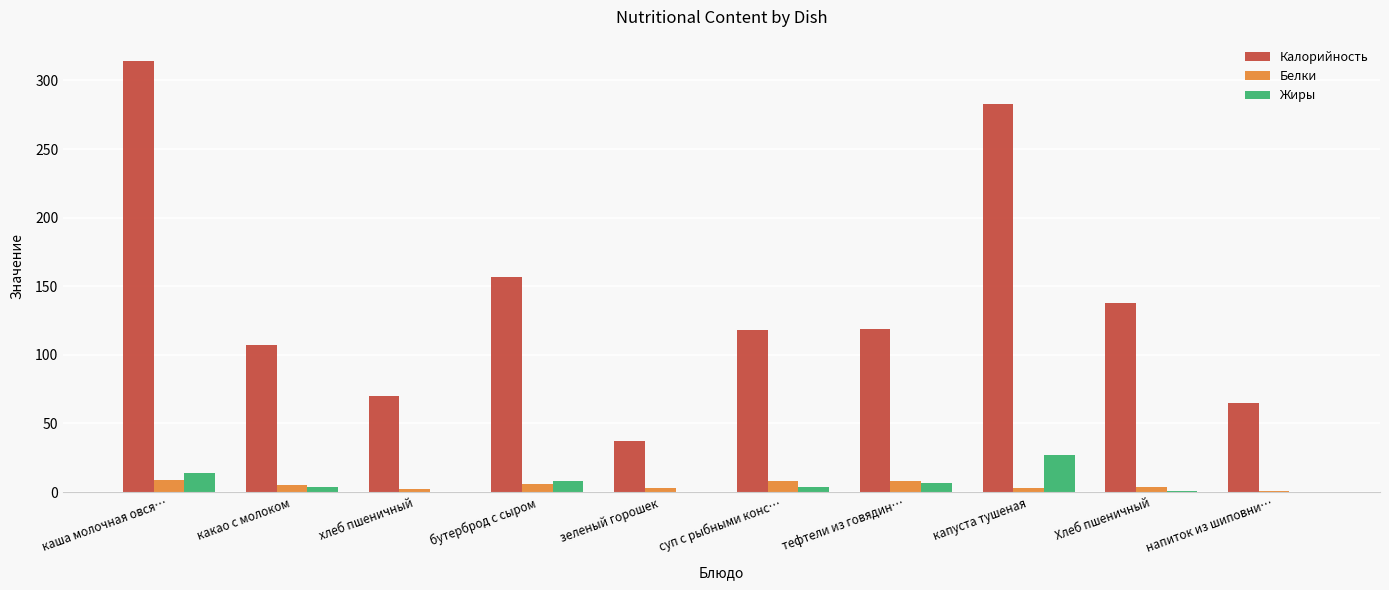

How many data points does each series have?

10